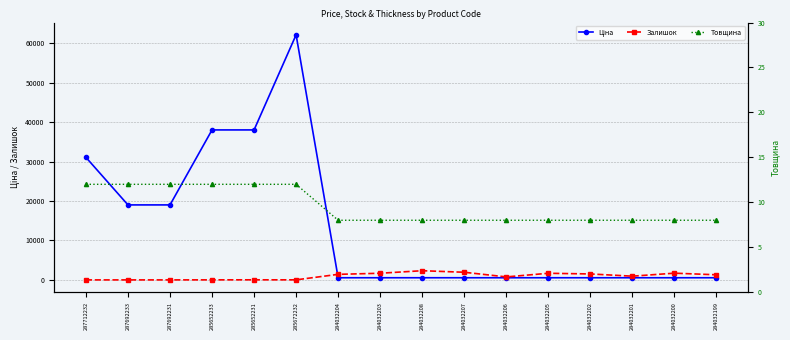

What is the minimum value for Товщина?

8.0